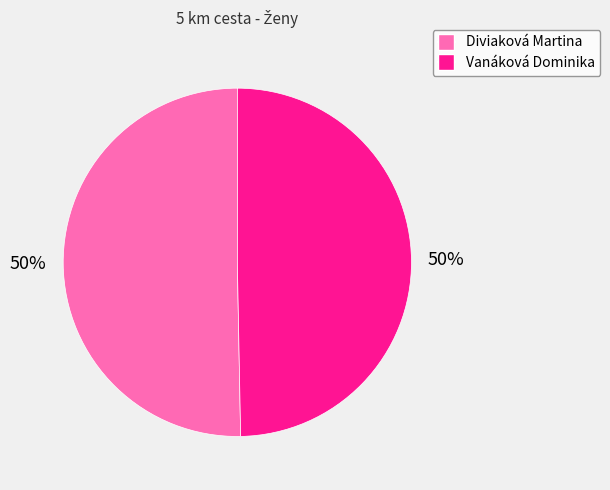

How many slices are in this pie chart?

2